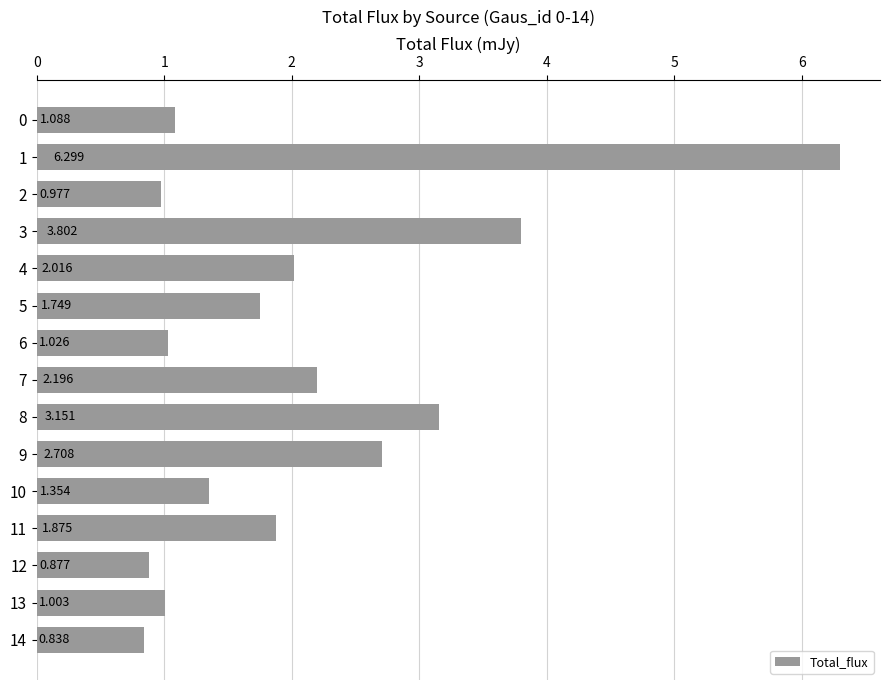

Does the chart contain any negative values?

No